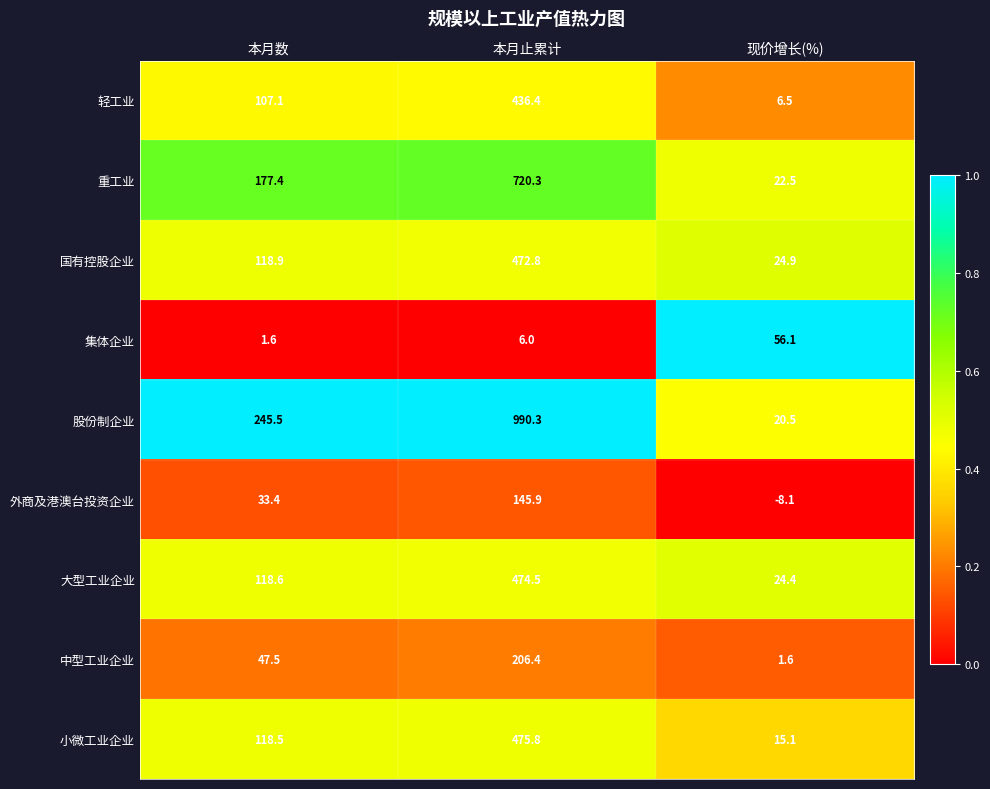

At which label does 外商及港澳台投资企业 first exceed 33?

本月数